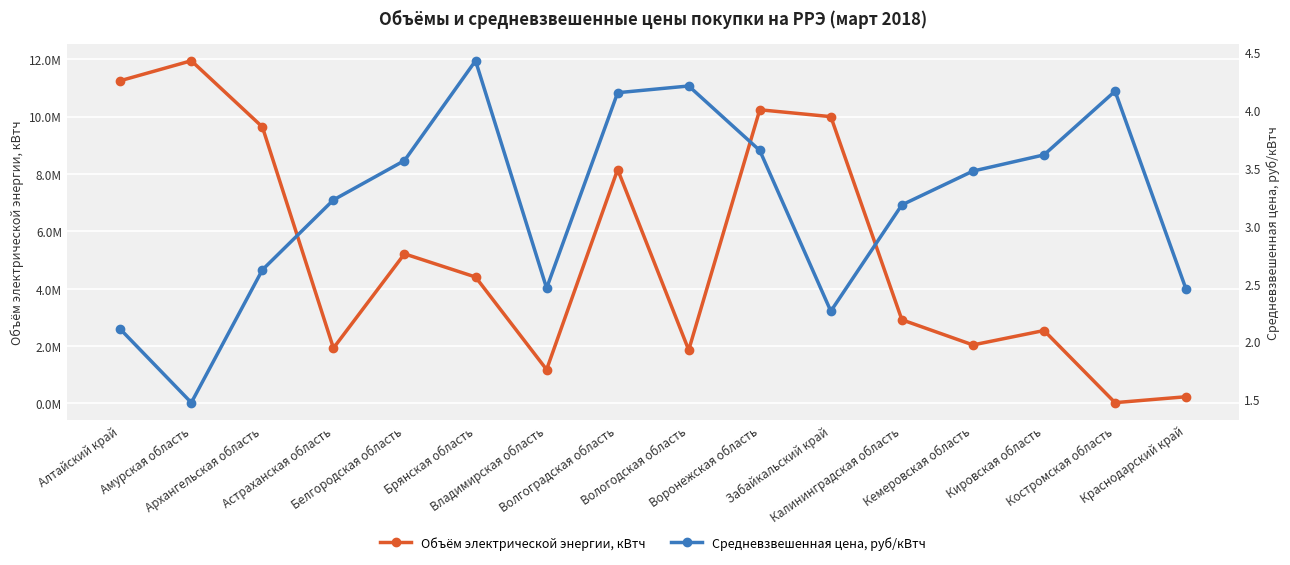

Where is the first local minimum for Объём электрической энергии, кВтч?

Астраханская область